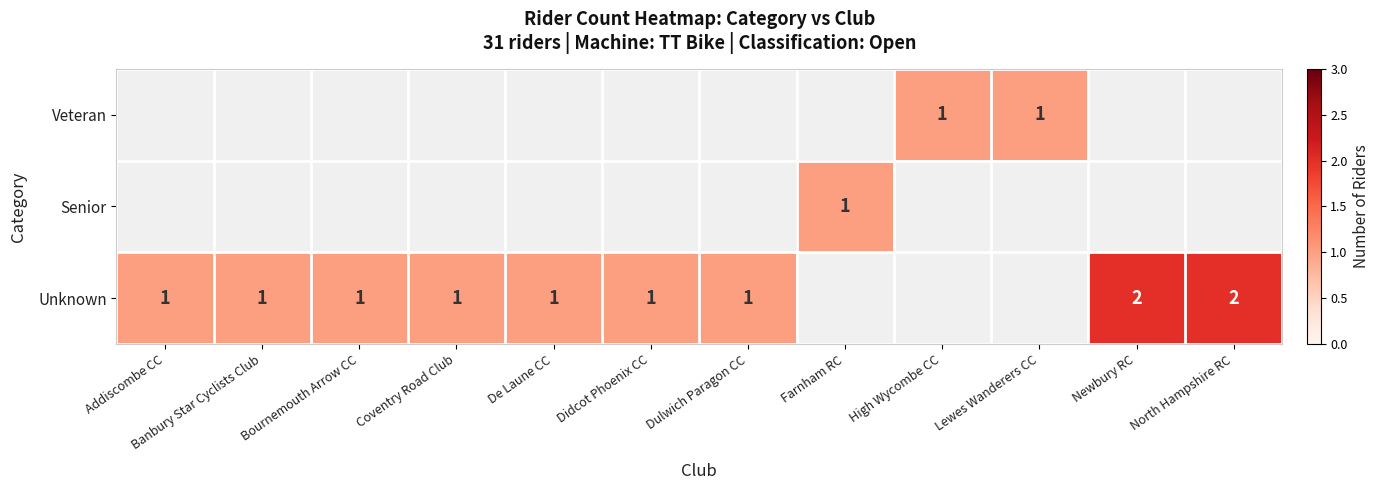

Is it true that Veteran equals 1 at Lewes Wanderers CC?

True